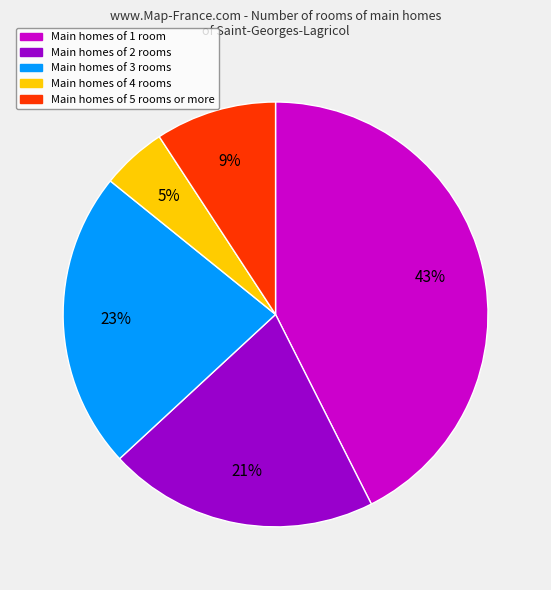

Count the number of slices in the pie.

5